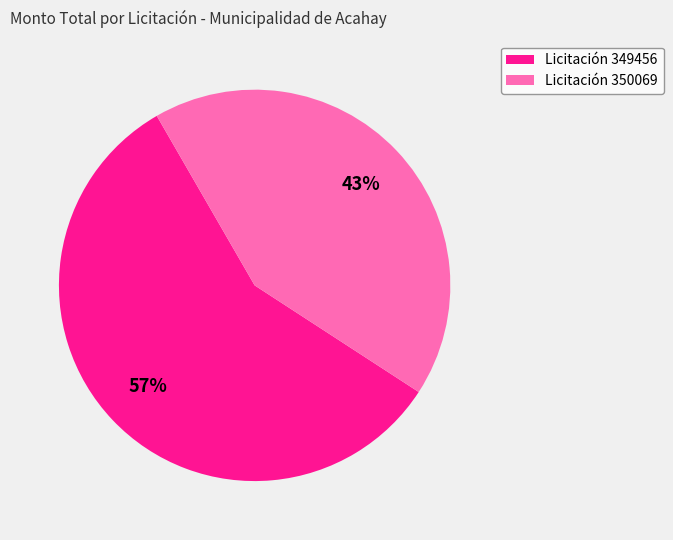

Which has a higher value, Licitación 350069 or Licitación 349456?

Licitación 349456